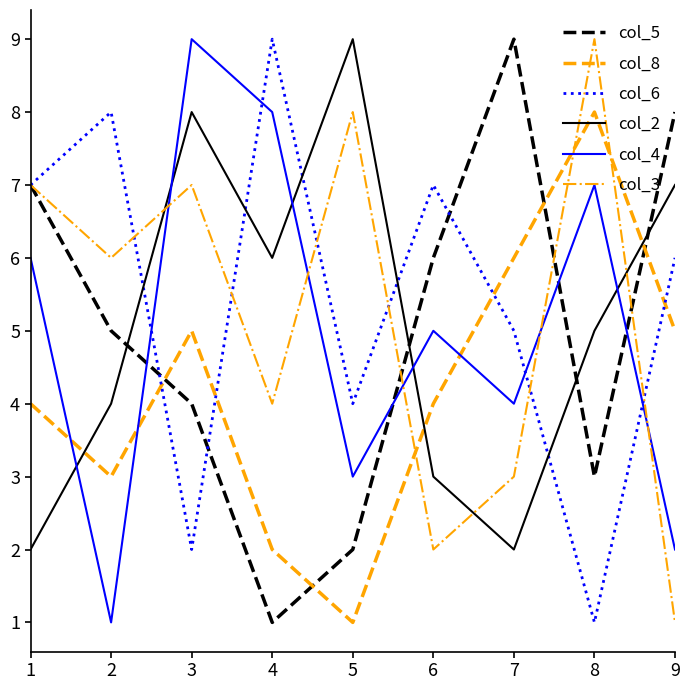

List the labels in order of col_4 value, smallest first.

2, 9, 5, 7, 6, 1, 8, 4, 3